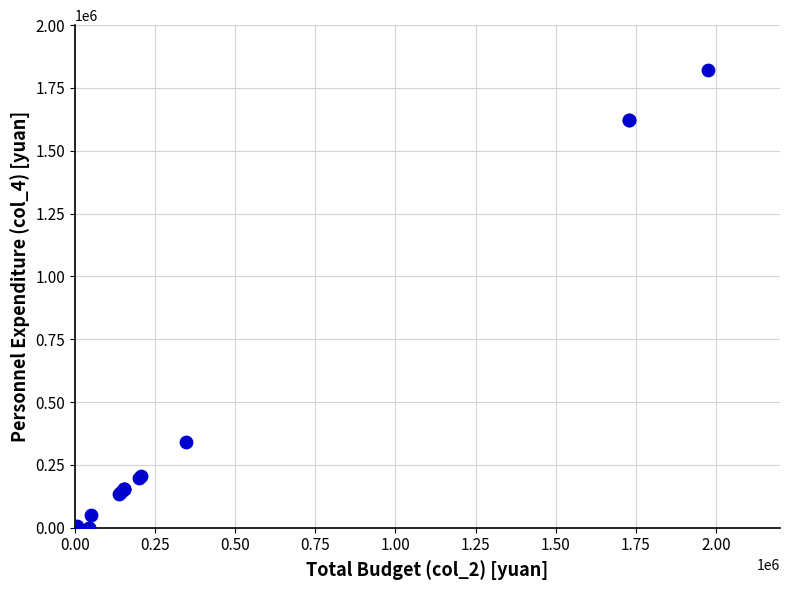

What Y value in the scatter plot is closest to 911611?

341301.2